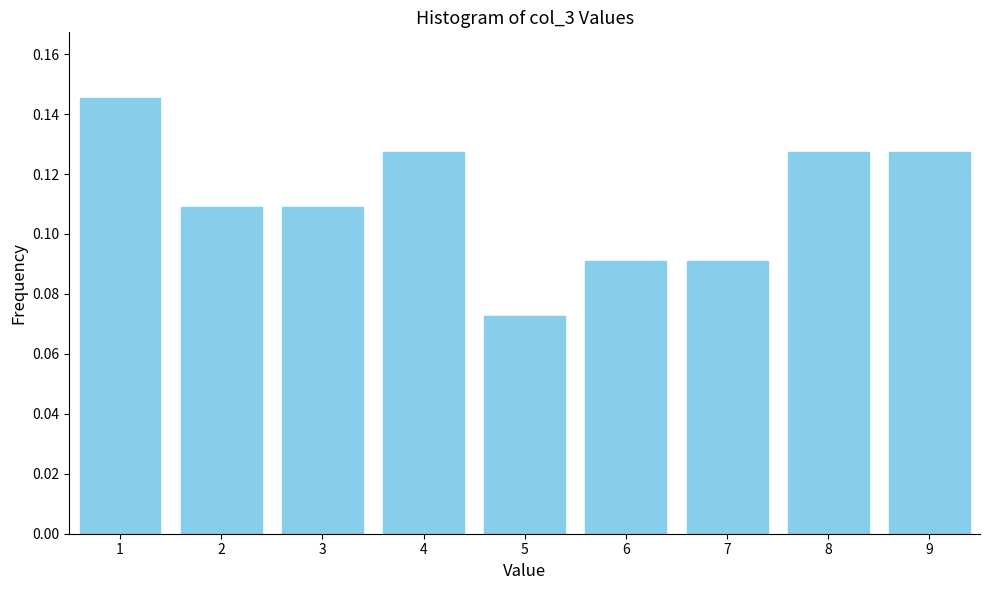

Is it true that the value at 4 is 0.0?

False